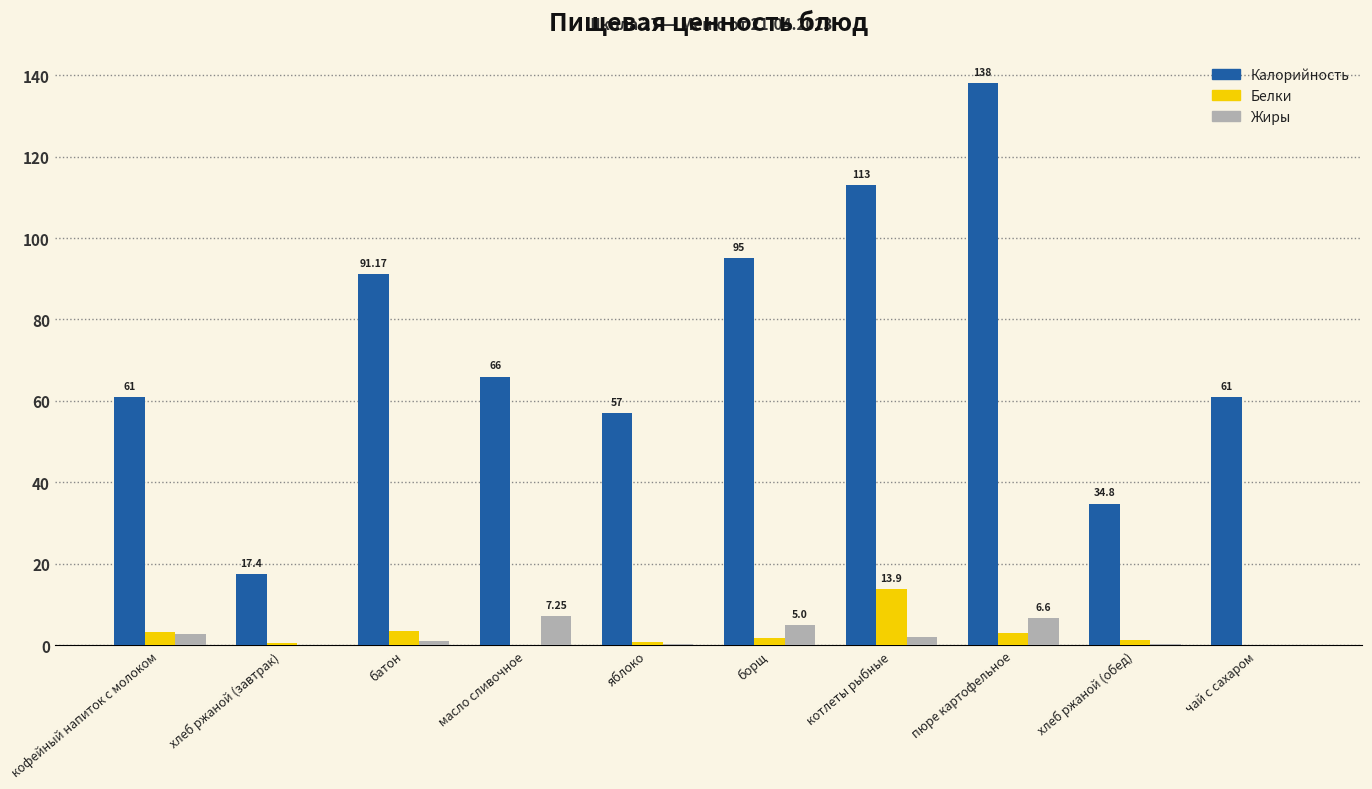

How many series are shown in this chart?

3